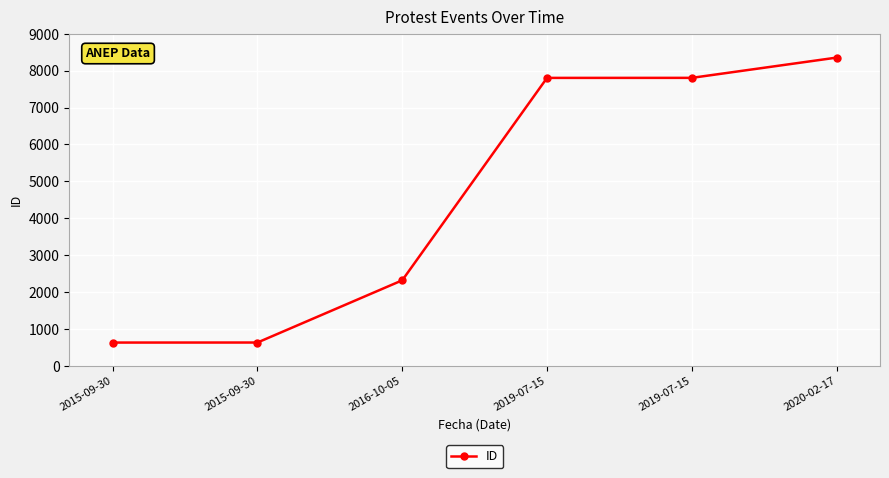

What is the ratio of the value at 2019-07-15 to the value at 2020-02-17?

0.9